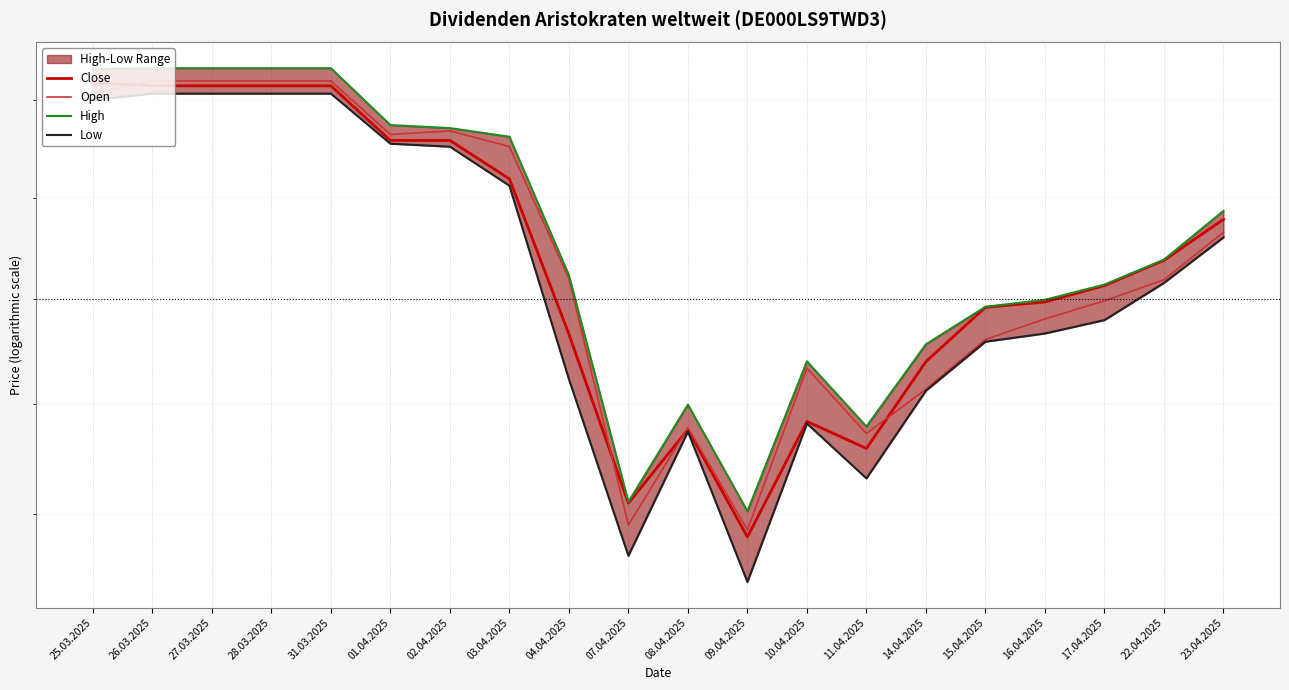

Does the chart display data point markers on the line(s)?

No